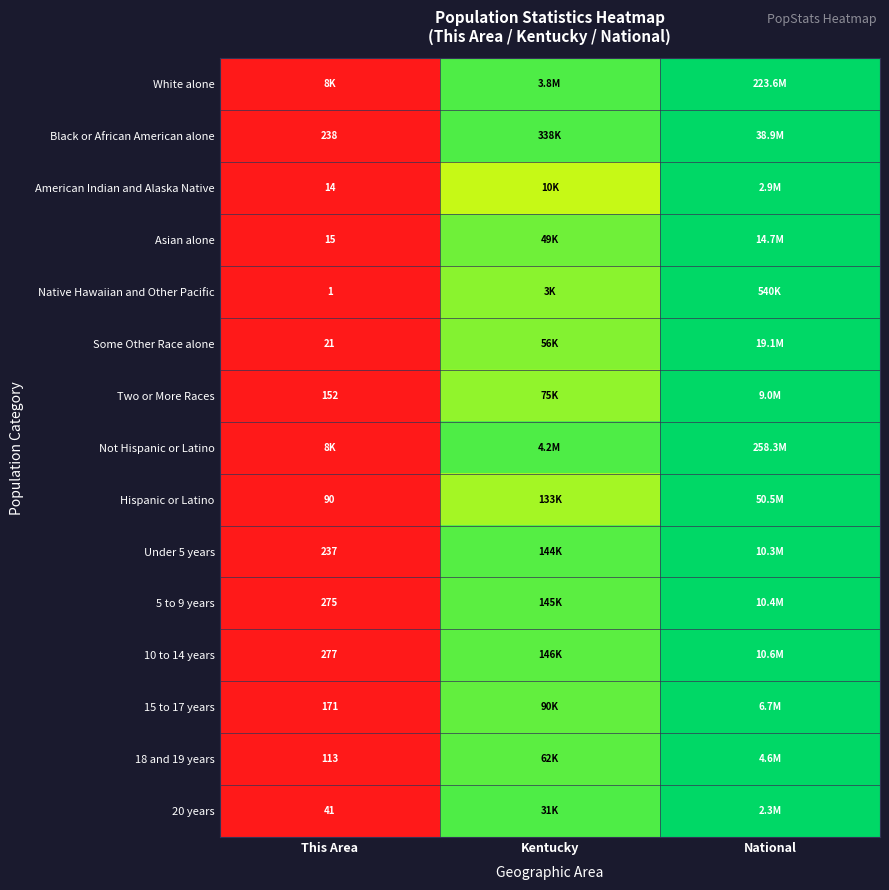

True or false: Under 5 years has a value of 0.7 at National.

False